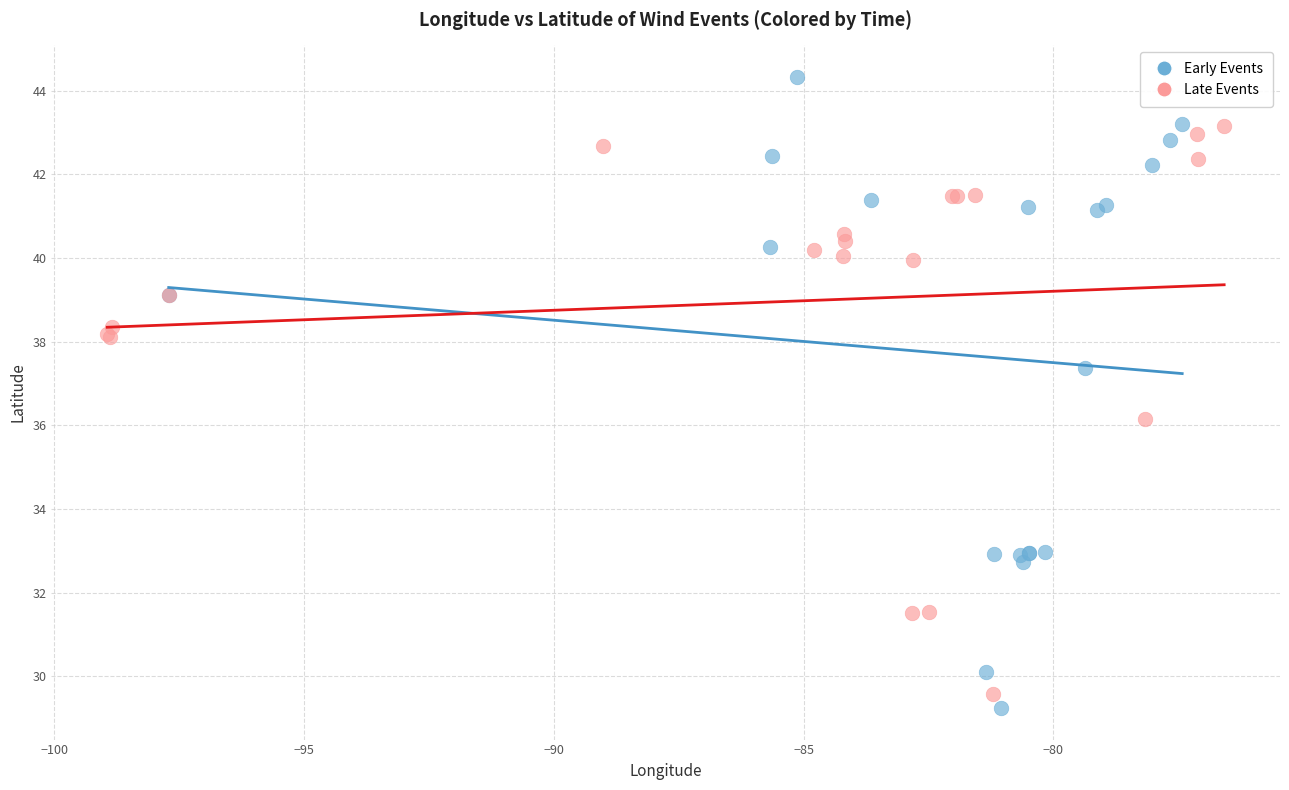

What are all the series names shown in the legend?

Early Events, Late Events